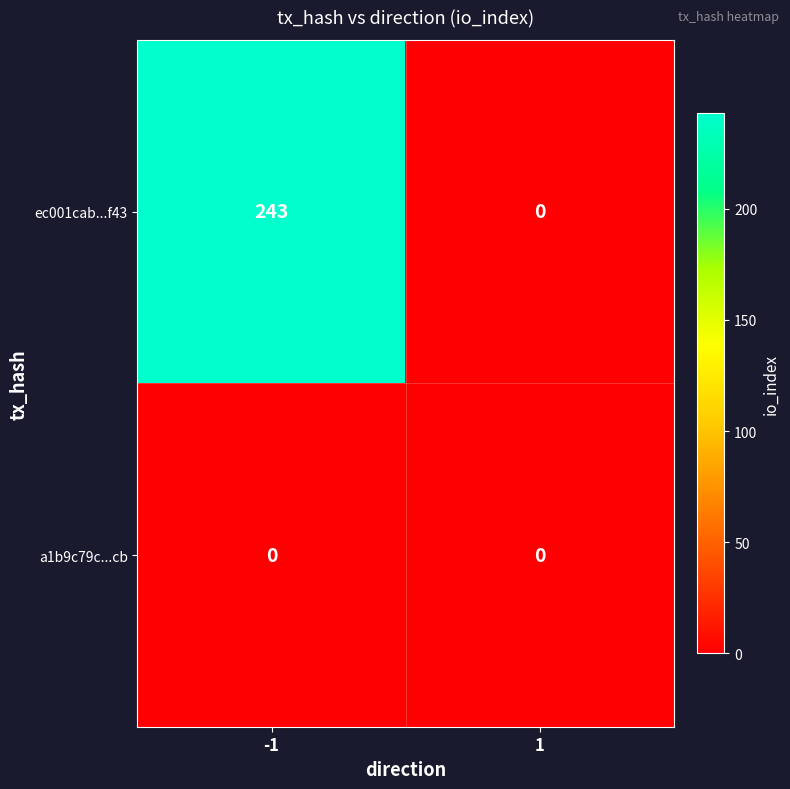

How many distinct data groups are displayed?

2